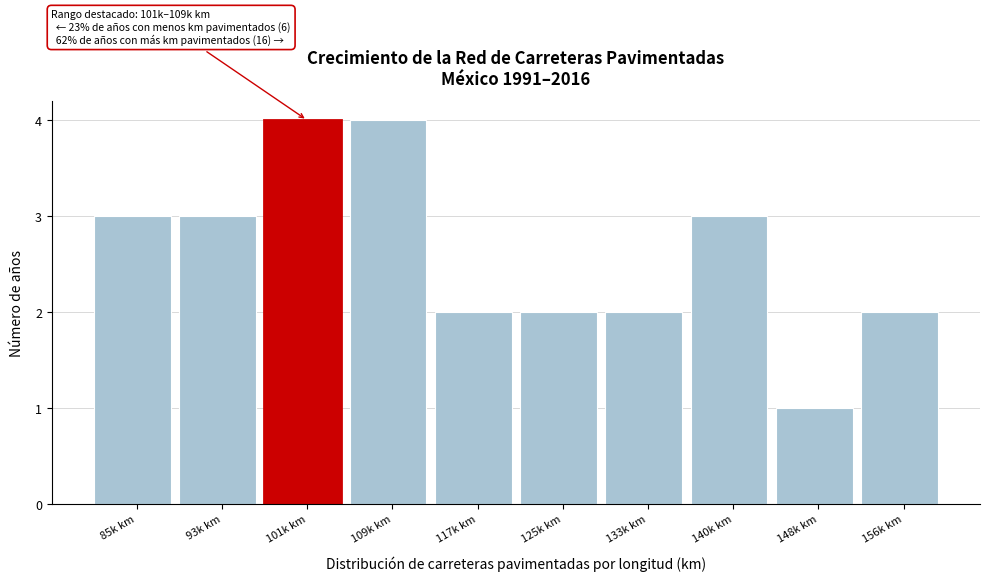

Reading right to left, what are all the values shown in this chart?

156k km=2	148k km=1	140k km=3	133k km=2	125k km=2	117k km=2	109k km=4	101k km=4	93k km=3	85k km=3